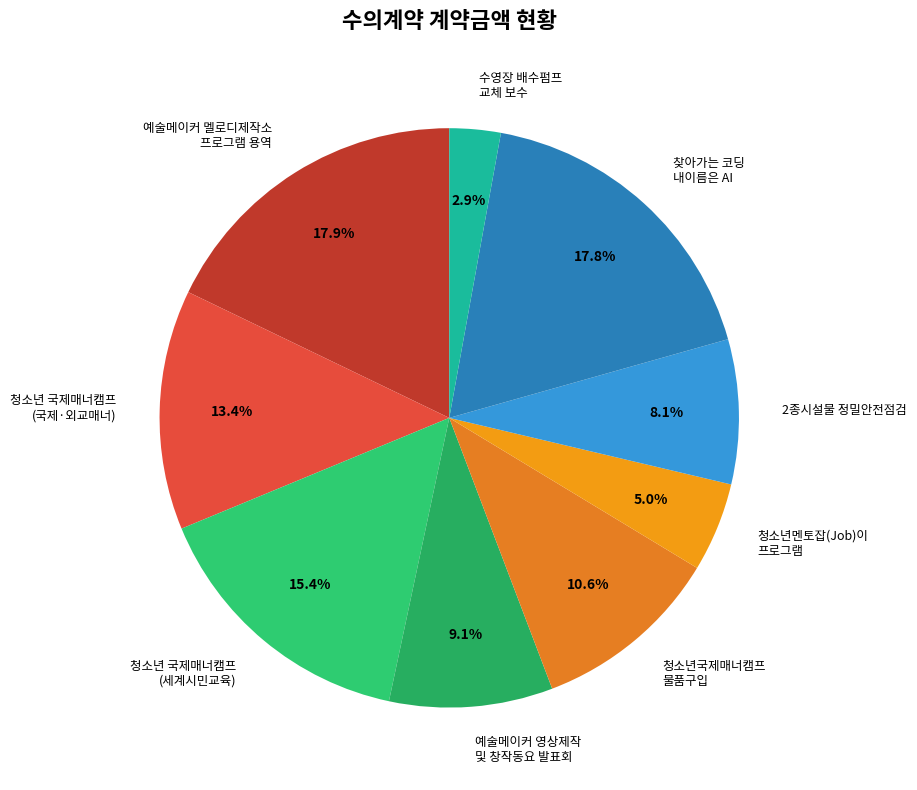

Does any single category account for the majority?

No